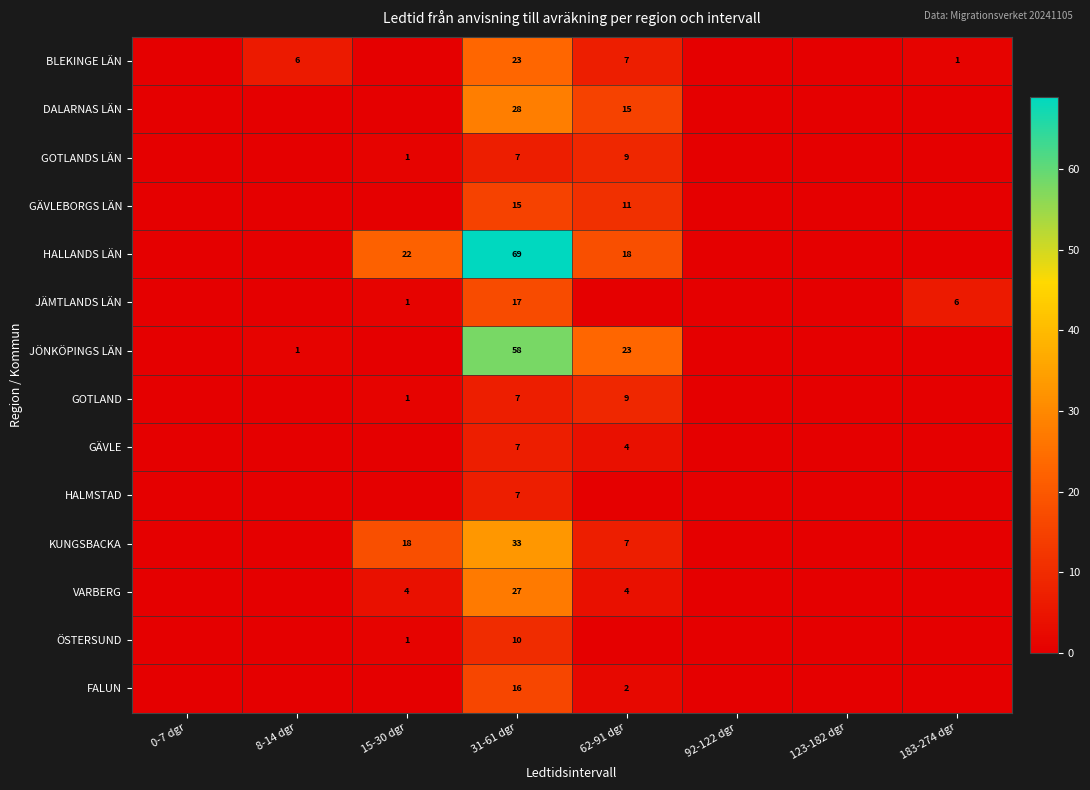

The GÄVLE series shows 7 at 31-61 dgr. True or false?

True